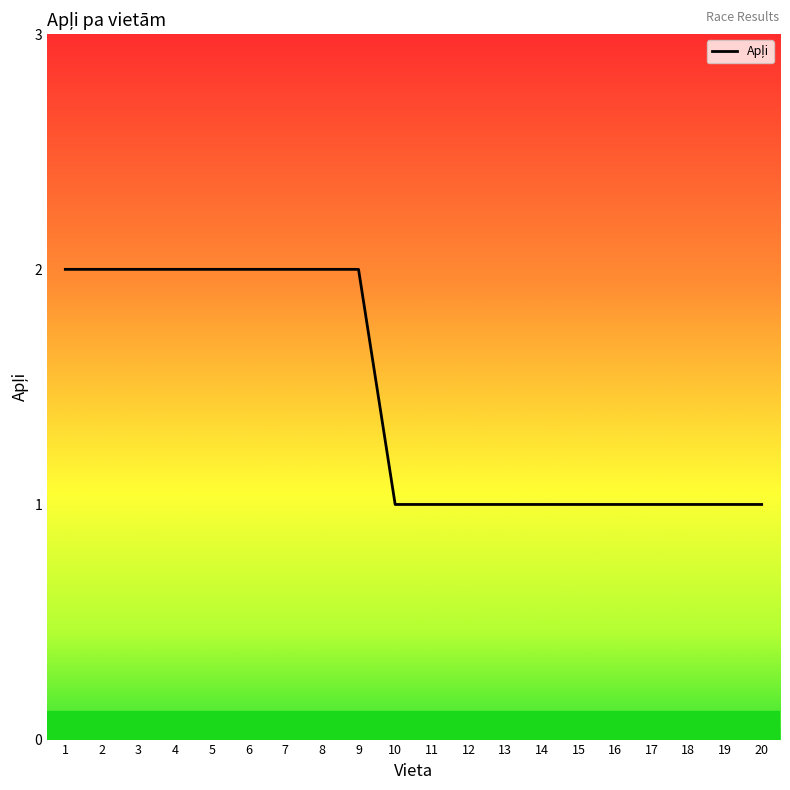

Which has a higher value, 2 or 18?

2